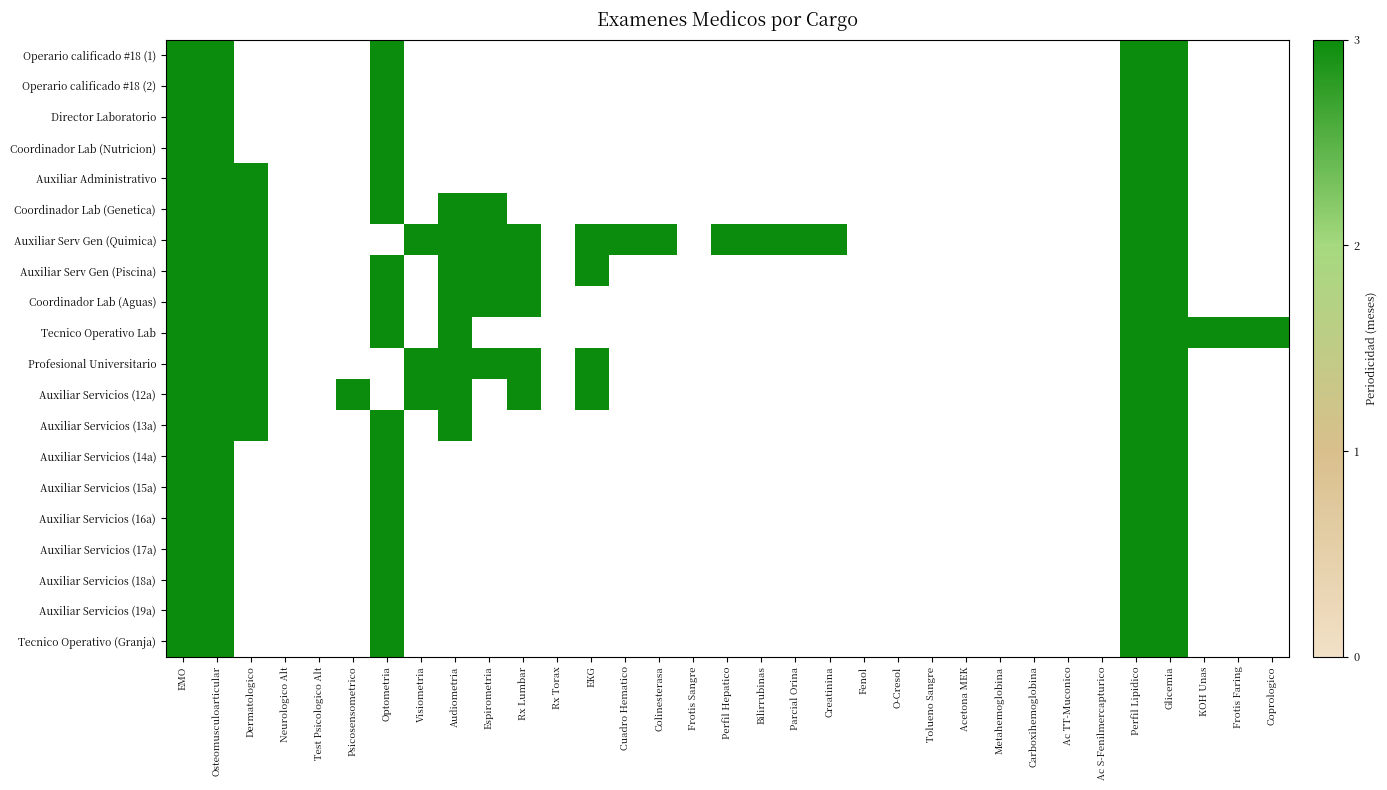

Between 24 and 32, which series saw the biggest shift?

Tecnico Operativo Lab